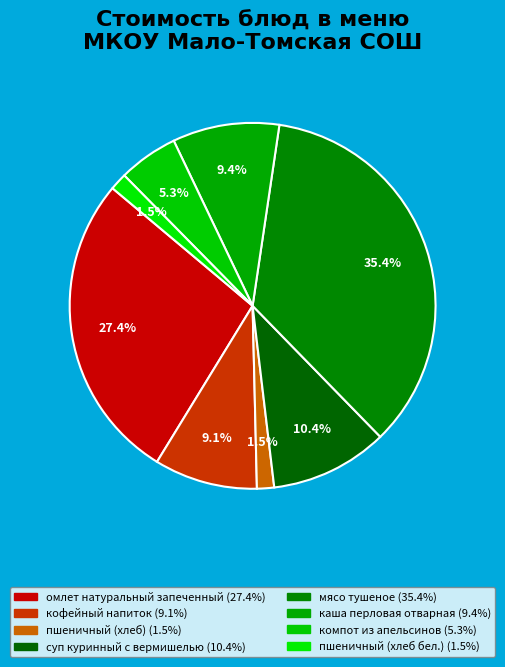

What is the smallest slice in the pie chart?

пшеничный (хлеб)